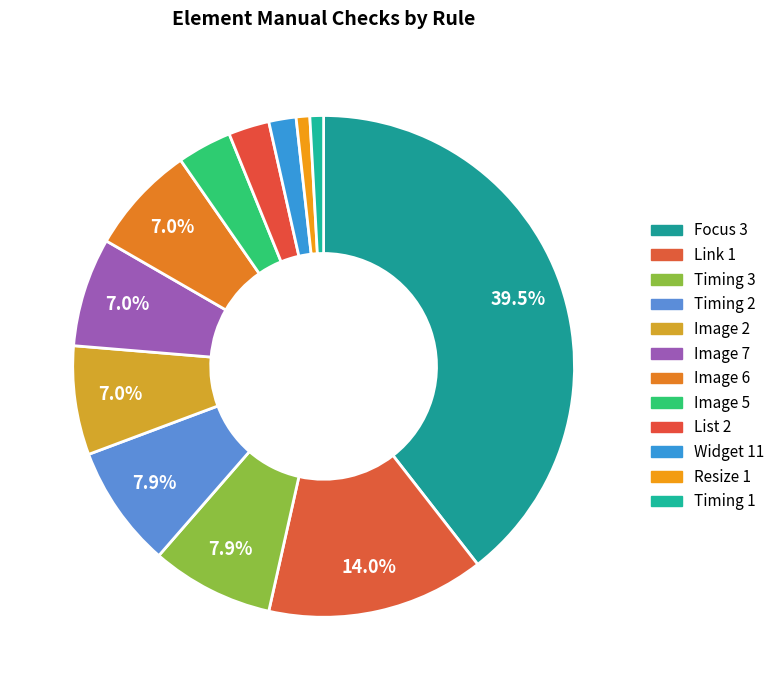

The Image 2 slice represents 22% of the pie. True or false?

False